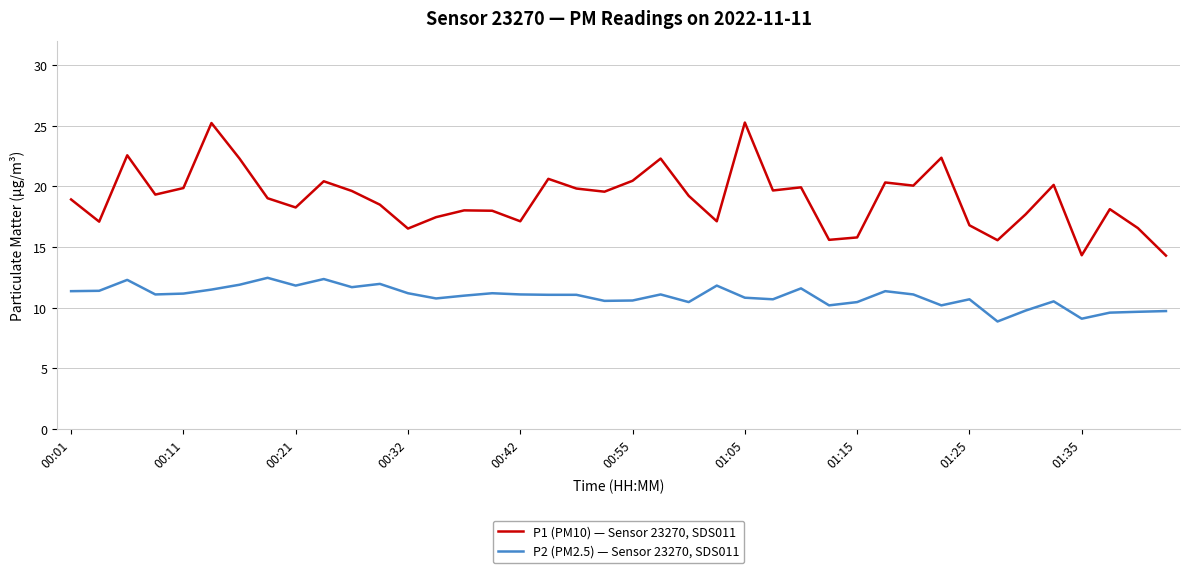

What is the difference between the second highest and second lowest values in the P1 (PM10) — Sensor 23270, SDS011 series?

10.9